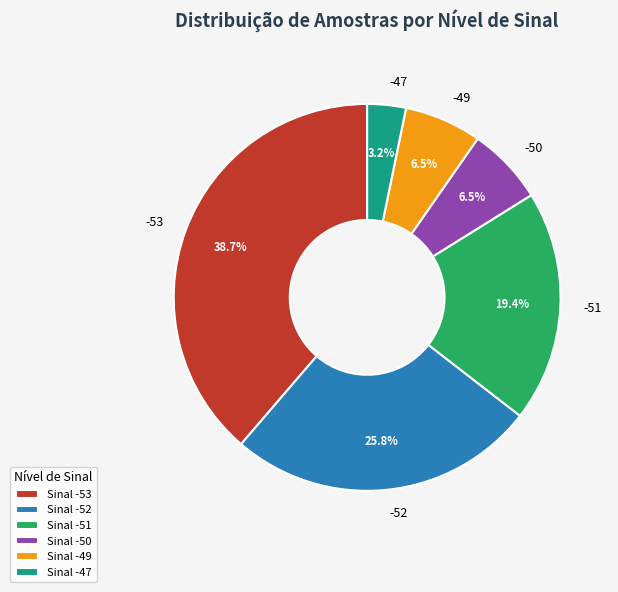

What is the smallest slice in the pie chart?

-47